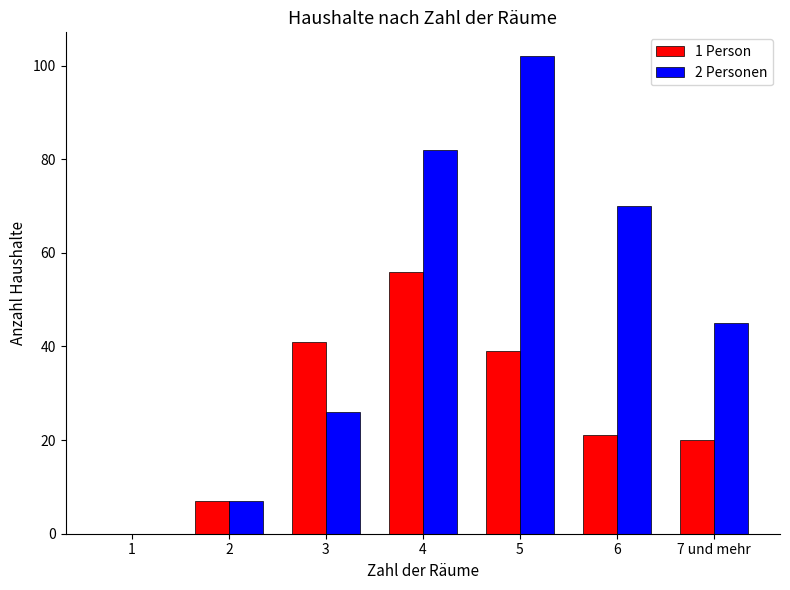

Reading right to left, transcribe all the data shown in this chart.

1 Person: 7 und mehr=20	6=21	5=39	4=56	3=41	2=7	1=0
2 Personen: 7 und mehr=45	6=70	5=102	4=82	3=26	2=7	1=0